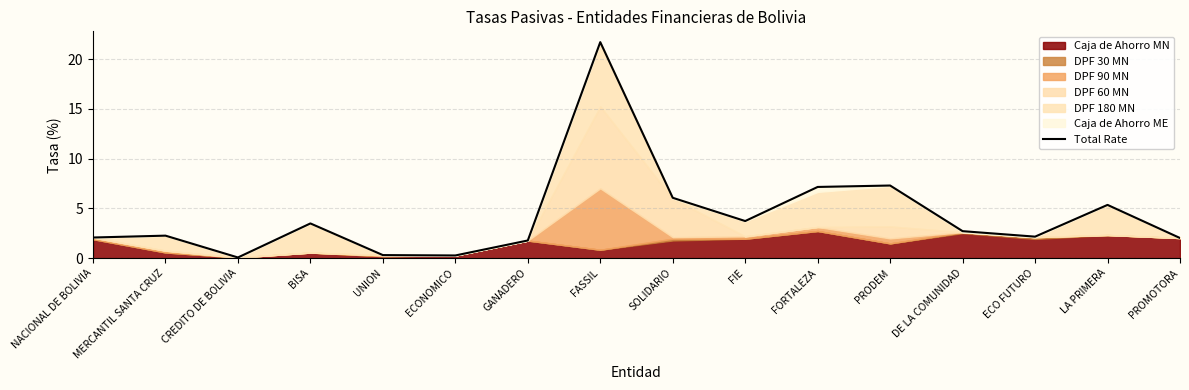

List the labels in order of value, largest first.

FASSIL, PRODEM, FORTALEZA, SOLIDARIO, LA PRIMERA, FIE, BISA, DE LA COMUNIDAD, MERCANTIL SANTA CRUZ, ECO FUTURO, NACIONAL DE BOLIVIA, PROMOTORA, GANADERO, UNION, ECONOMICO, CREDITO DE BOLIVIA